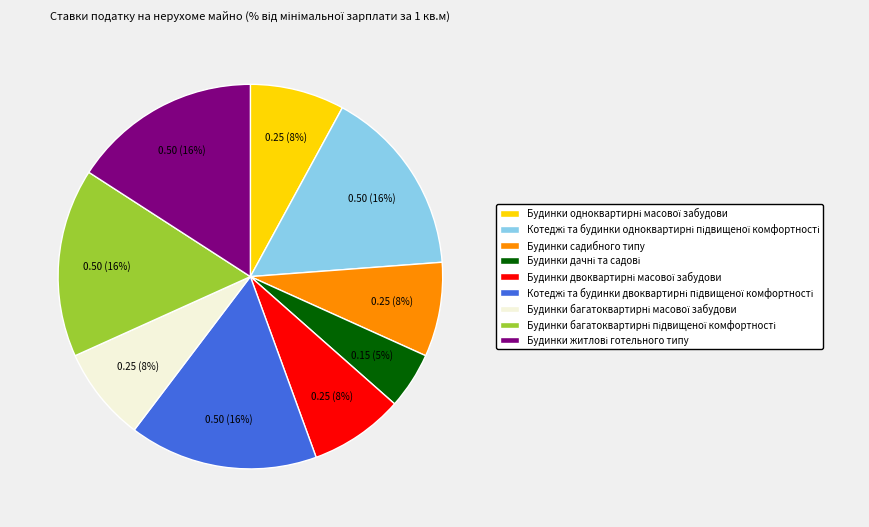

Is there any slice that represents more than half of the pie?

No